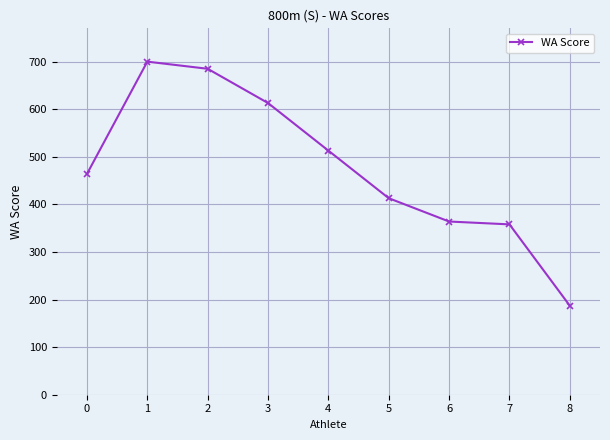

What is the approximate value at 3?

613